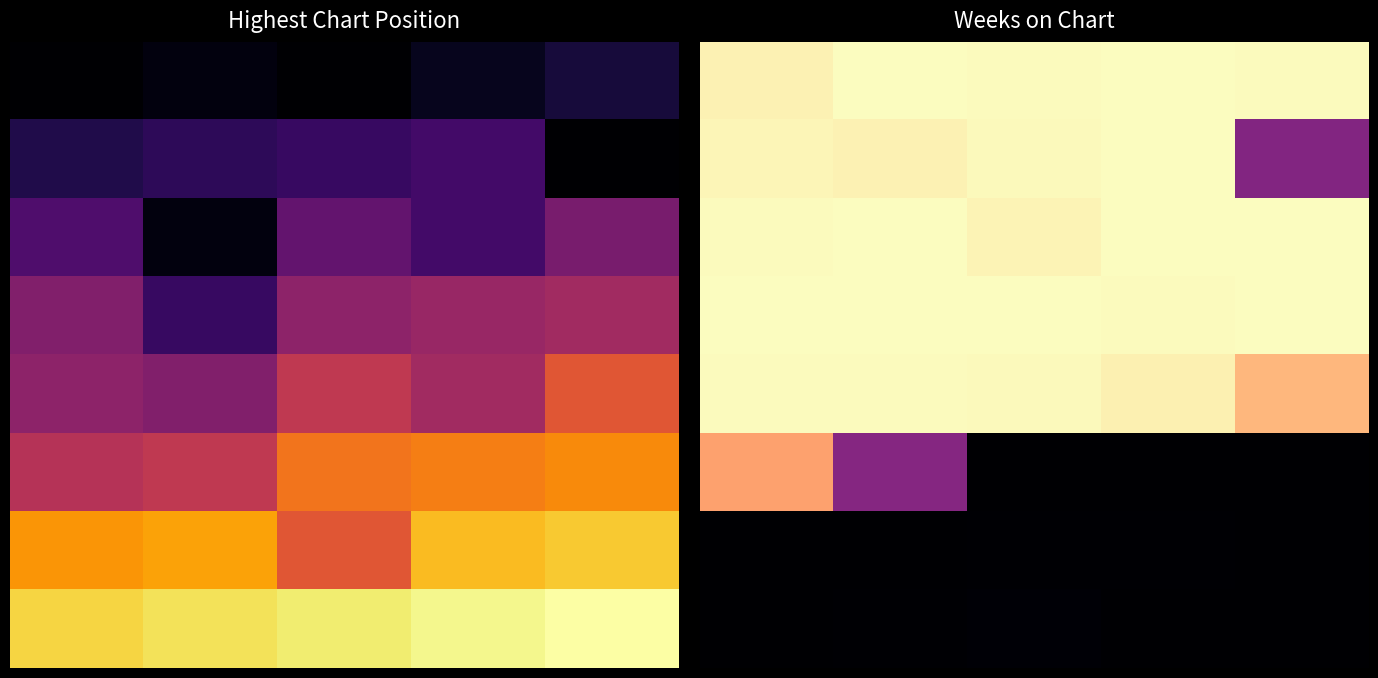

Which series changed the most between 2 and 4?

1